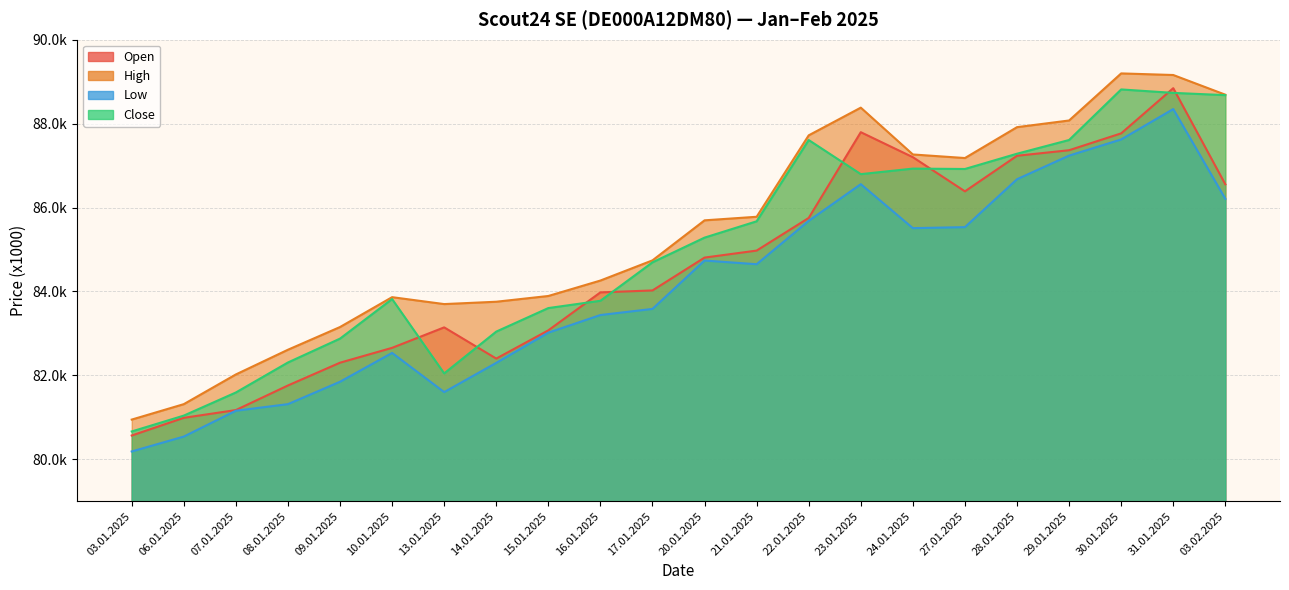

What is the sum of the Low values at 29.01.2025 and 21.01.2025?

171887